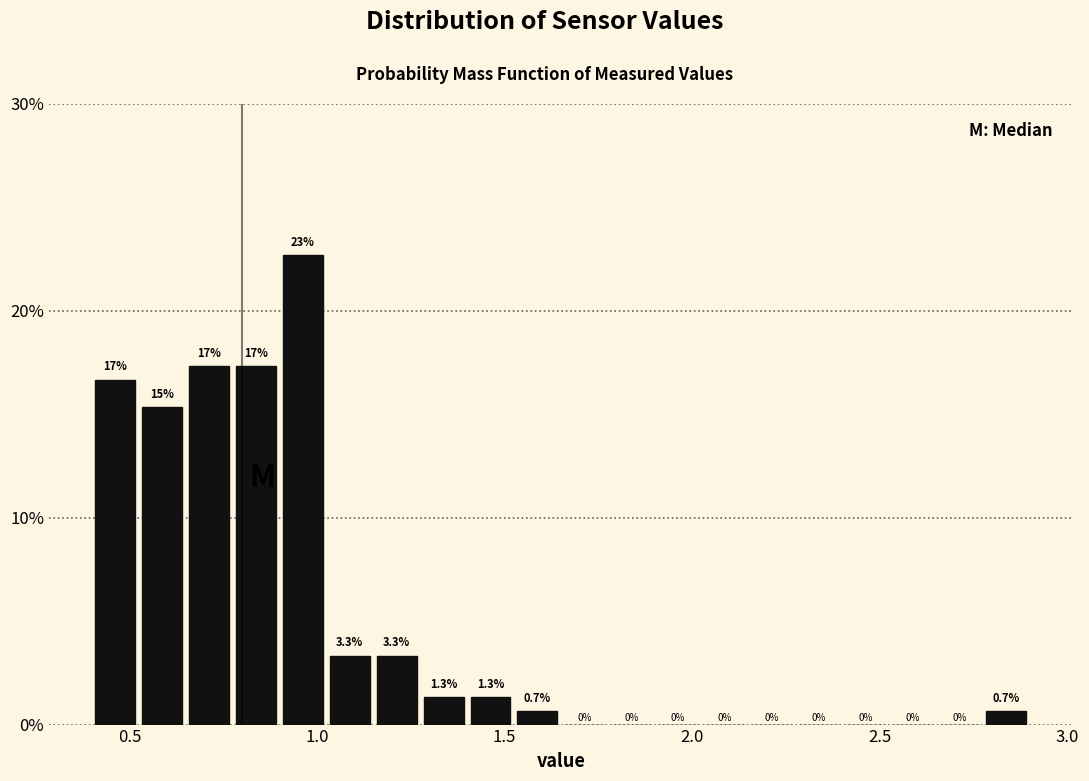

Around what value on the x-axis is the tallest bar? Give the approximate position of its centre, as read against the axis.

0.95